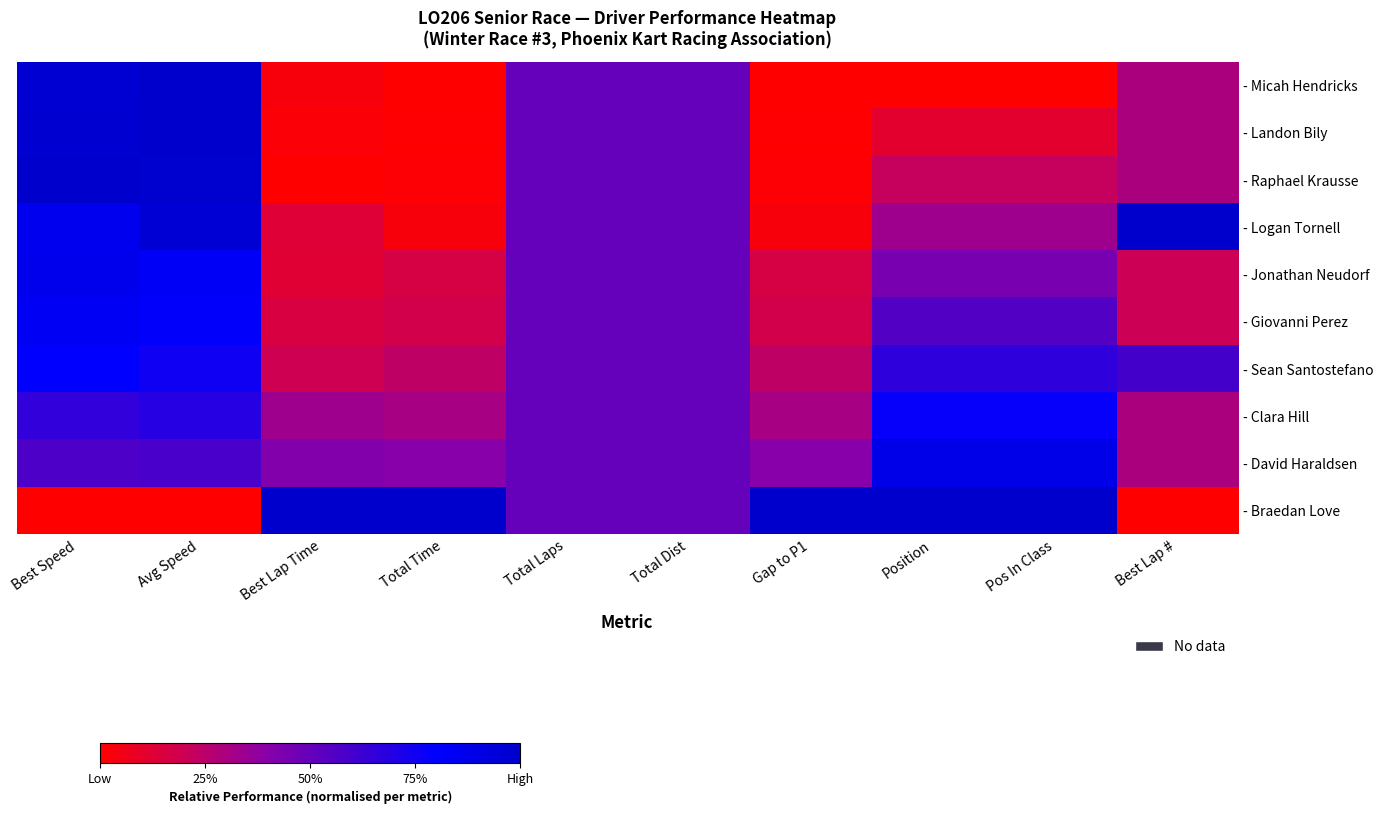

Which series has the largest range (max minus min)?

- Micah Hendricks